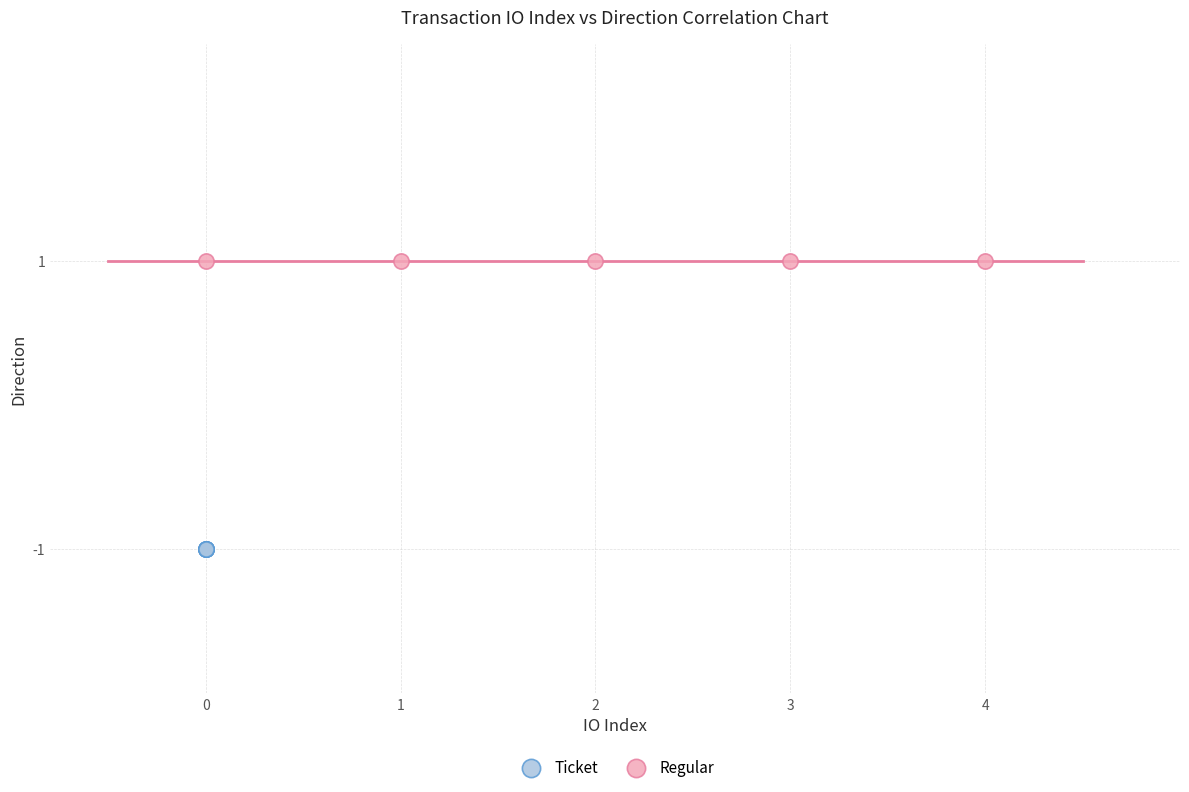

Which series contains the lowest Y value?

Ticket